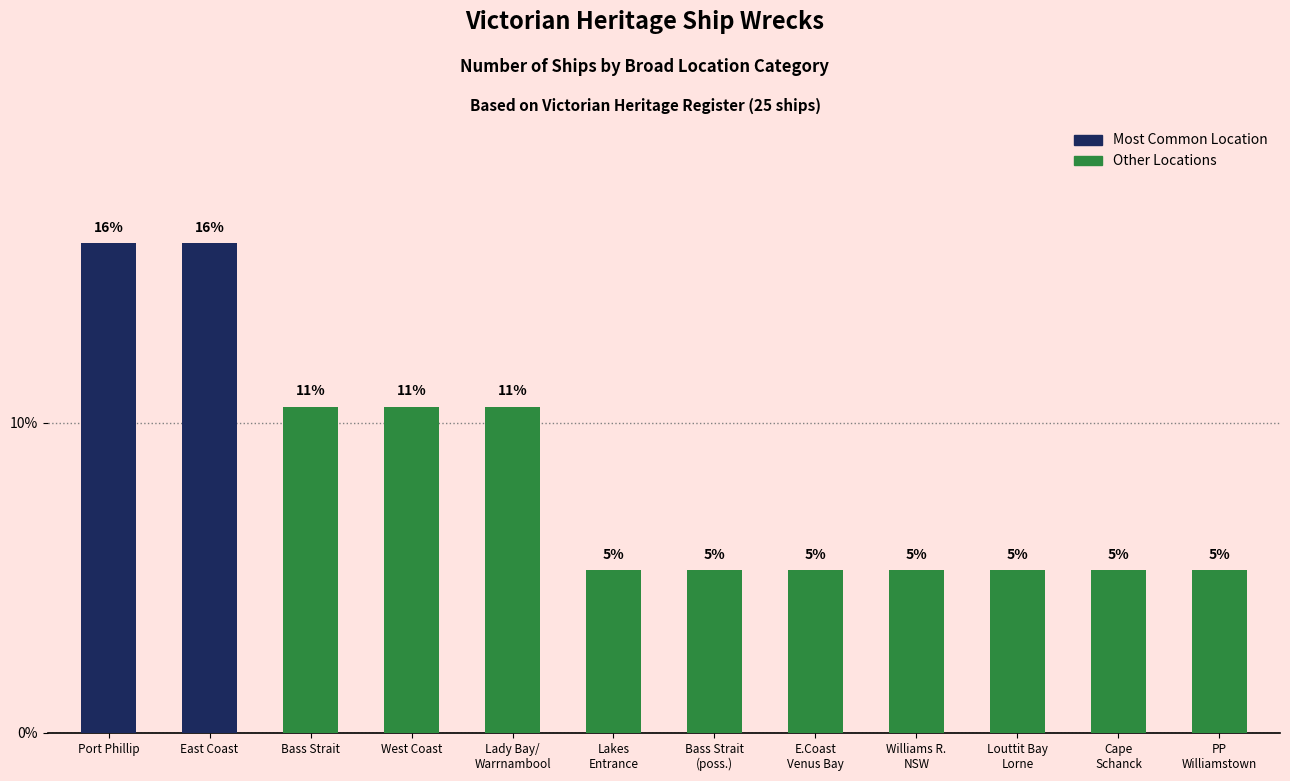

Rank the categories by value from lowest to highest.

Lakes Entrance, Bass Strait (poss.), E.Coast Venus Bay, Williams R. NSW, Louttit Bay Lorne, Cape Schanck, PP Williamstown, Bass Strait, West Coast, Lady Bay/ Warrnambool, Port Phillip, East Coast